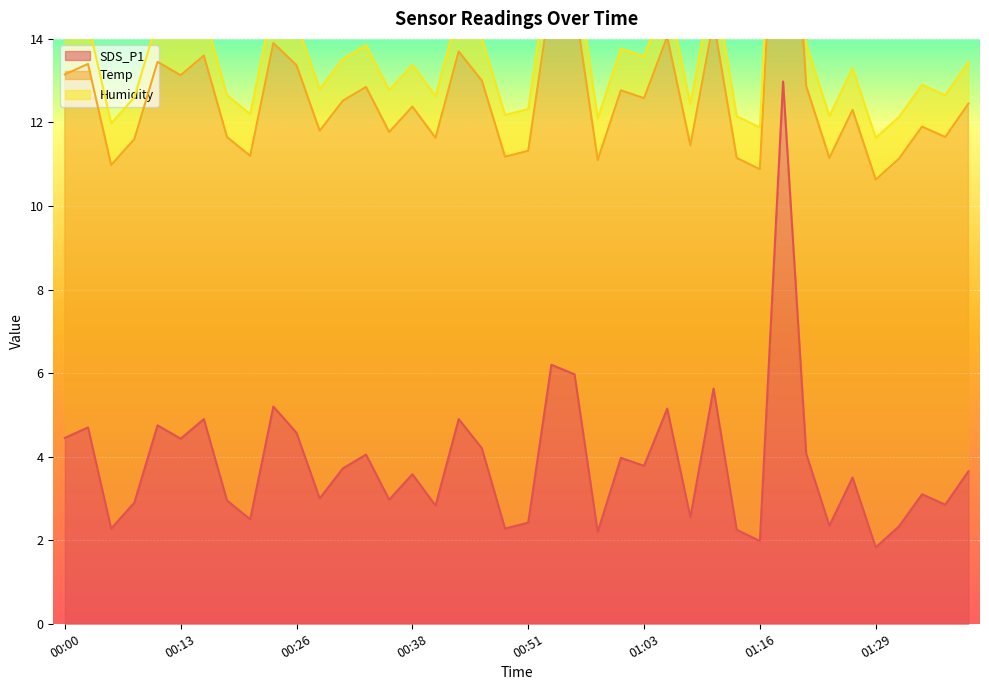

True or false: Humidity and SDS_P1 cross at least once.

False